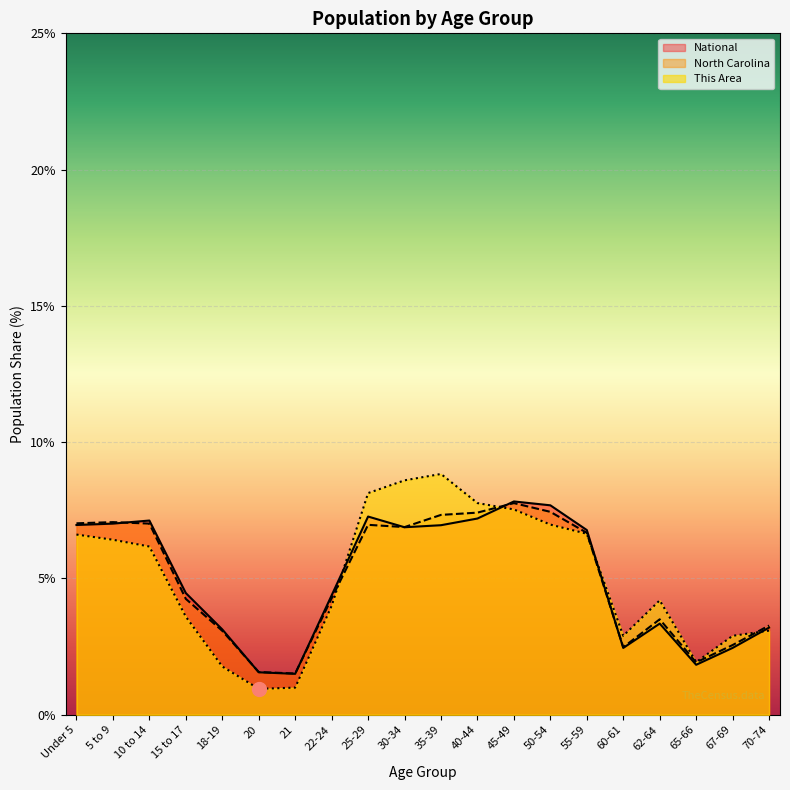

How many values in the National series exceed 6?

10